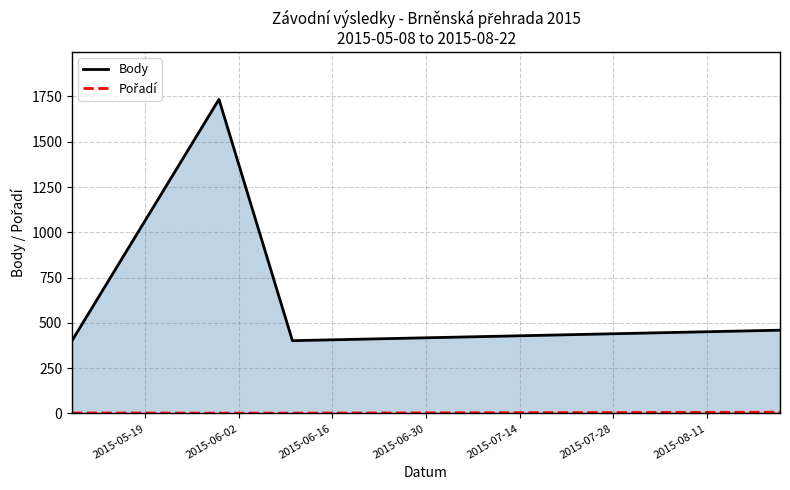

True or false: Body and Pořadí cross at least once.

False